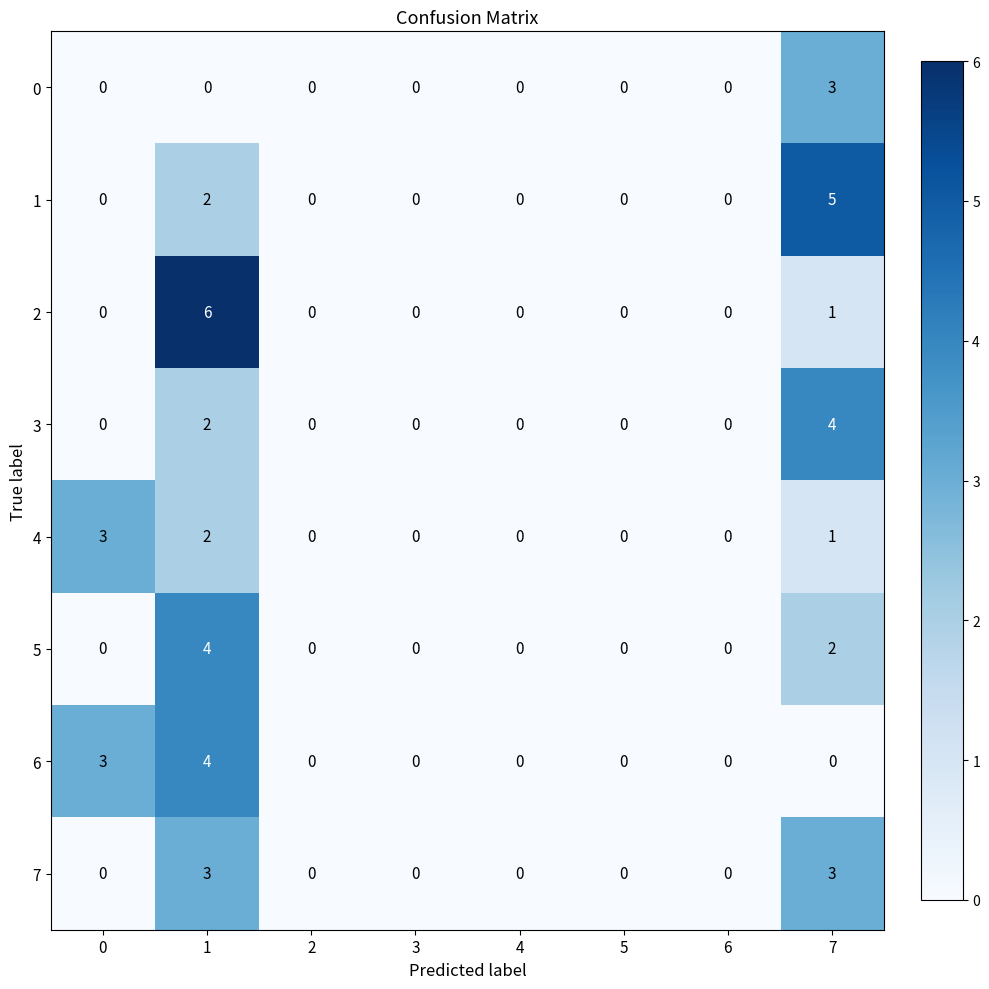

What is the spread (max minus min) of values at 0?

3